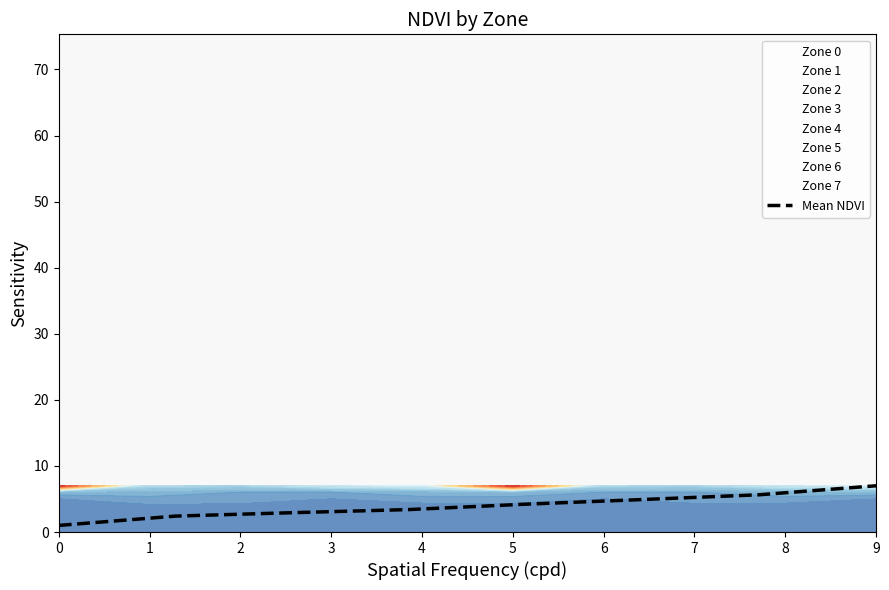

True or false: Mean NDVI has a value of 7.0 at 9.

True